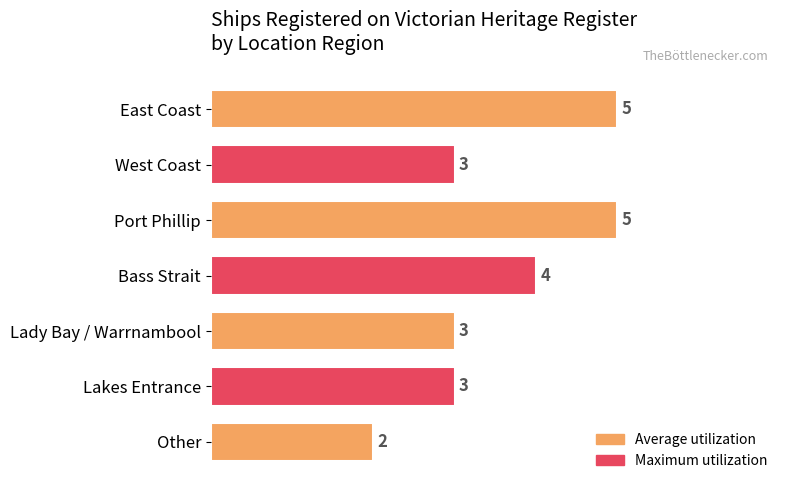

What is the sum of all values?

25